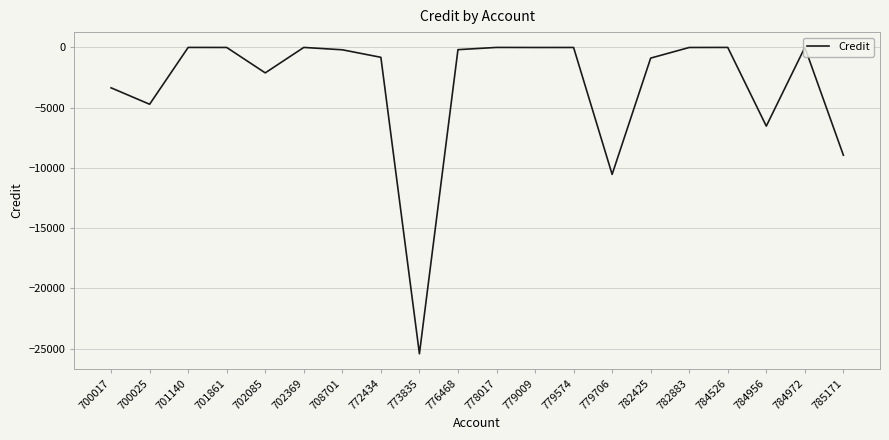

How many series are shown in this chart?

1